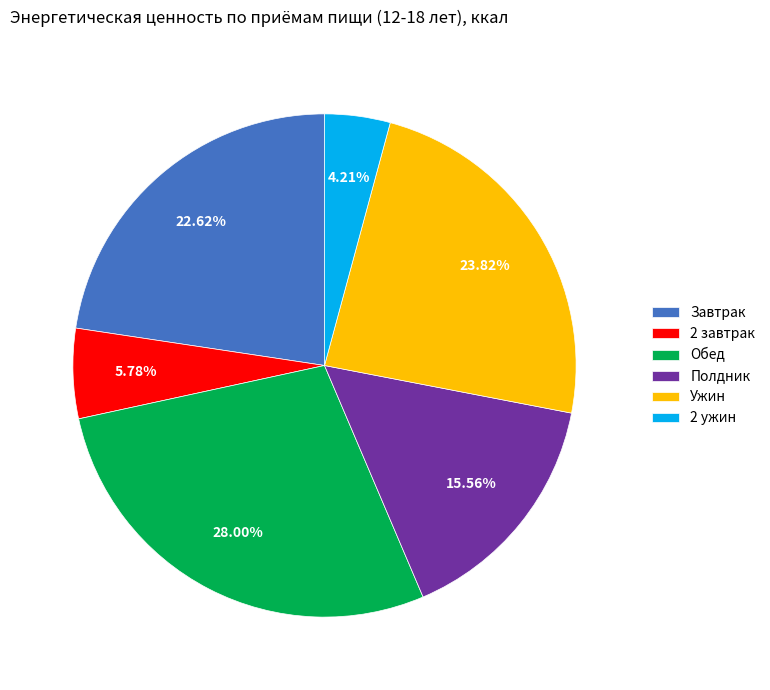

Rank the categories by value from lowest to highest.

2 ужин, 2 завтрак, Полдник, Завтрак, Ужин, Обед